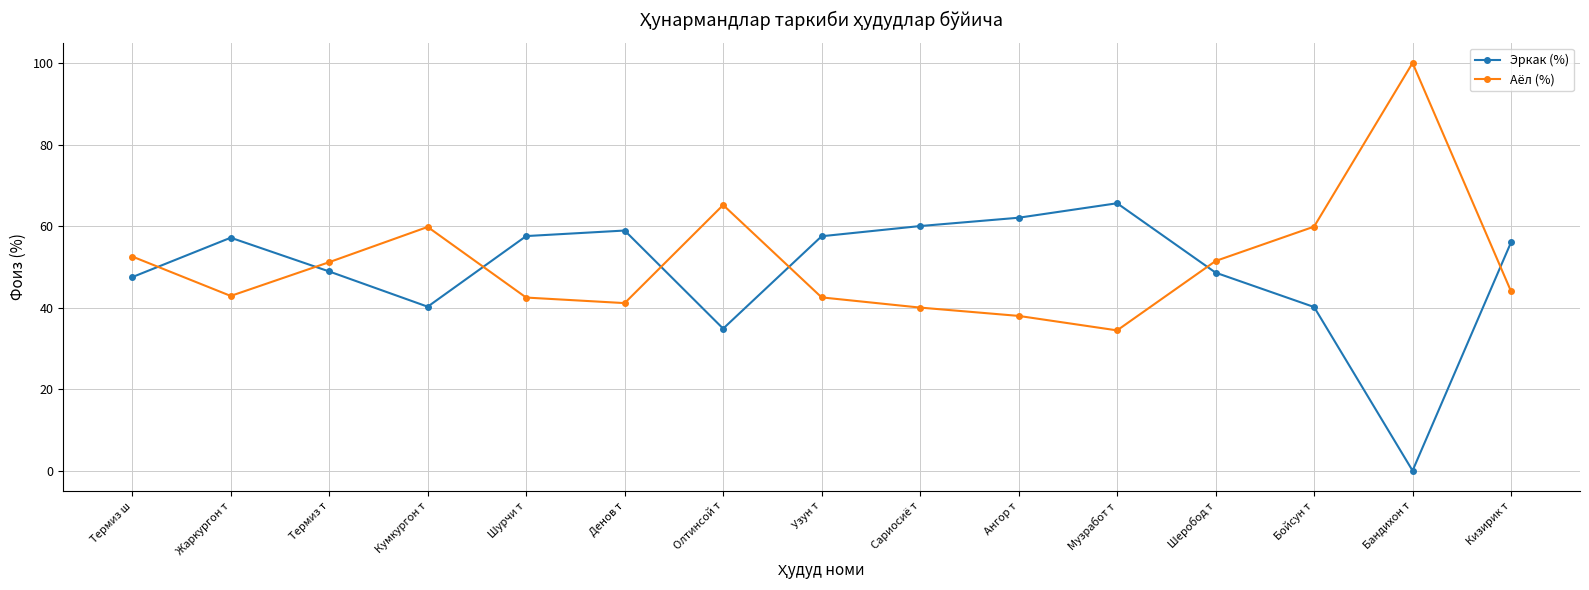

At which category does Эркак (%) reach its first local valley?

Кумкургон т